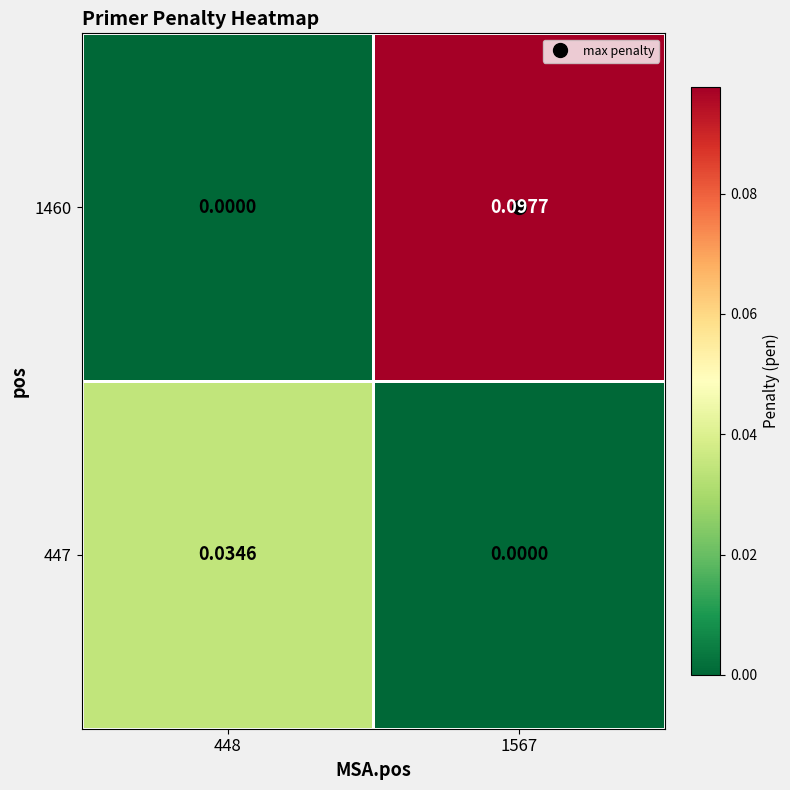

Is the value of 1460 at 1567 greater than the value of 447 at 448?

Yes